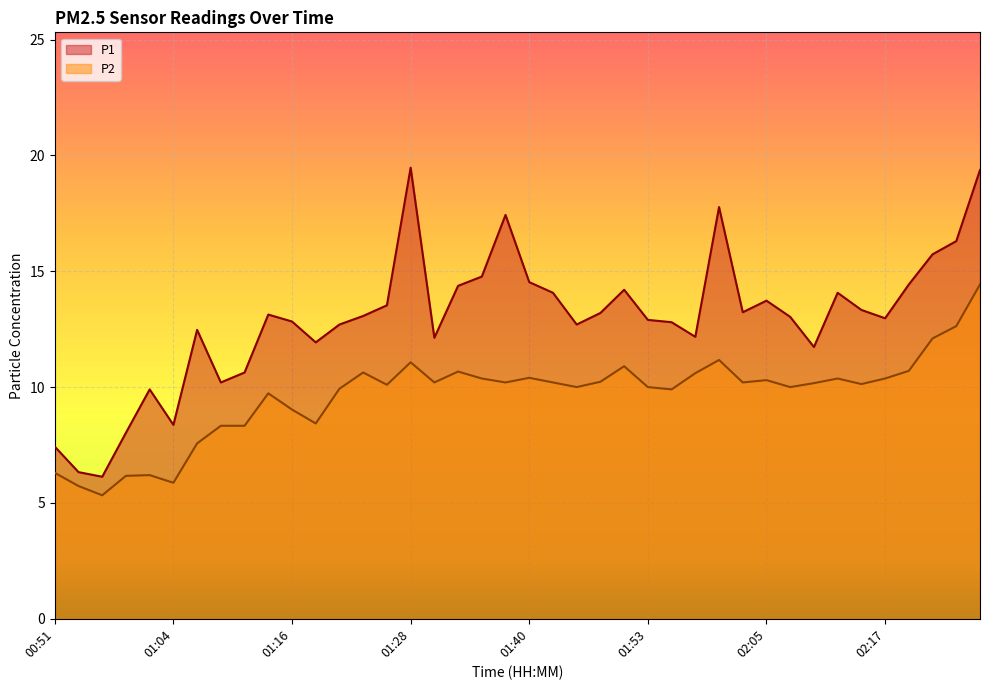

What is the maximum value shown in the chart?

19.5